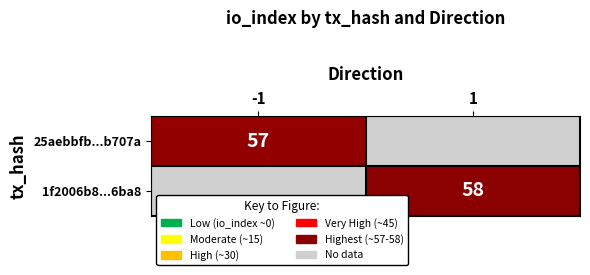

Is it true that 25aebbfb...b707a equals 57 at -1?

True